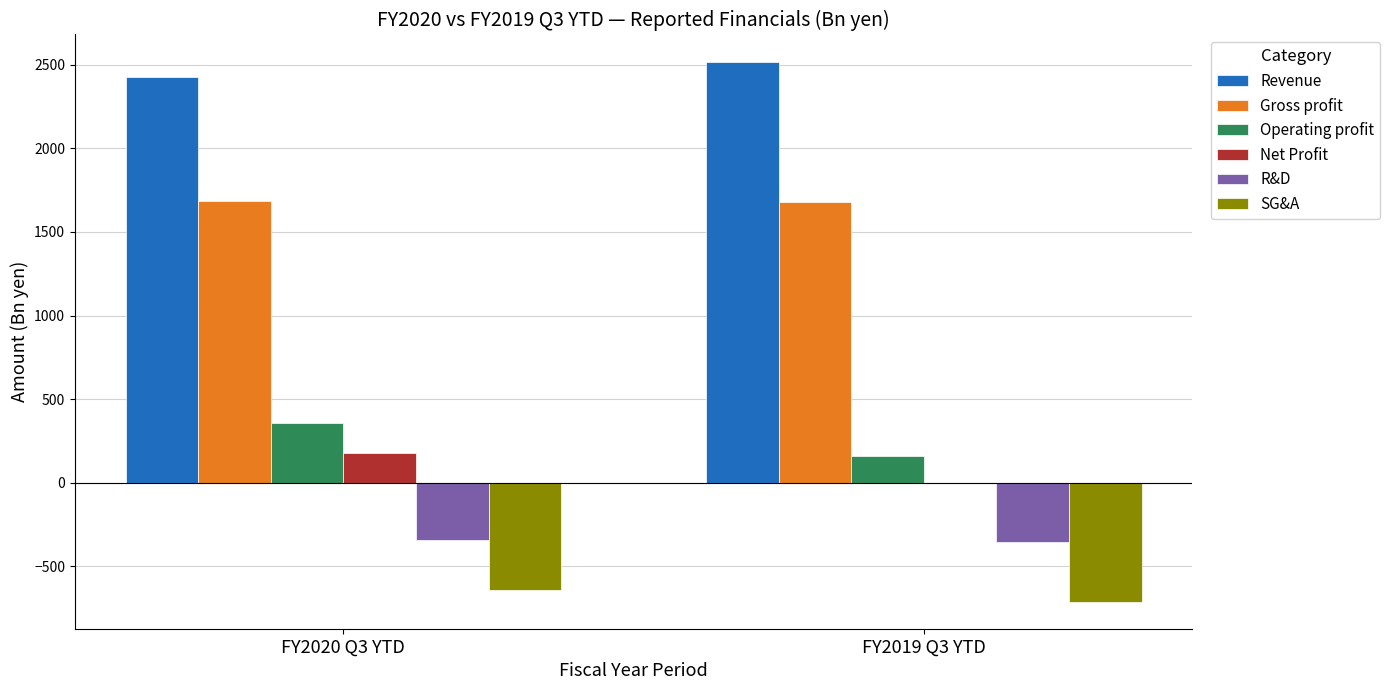

What are all the series names shown in the legend?

Revenue, Gross profit, Operating profit, Net Profit, R&D, SG&A